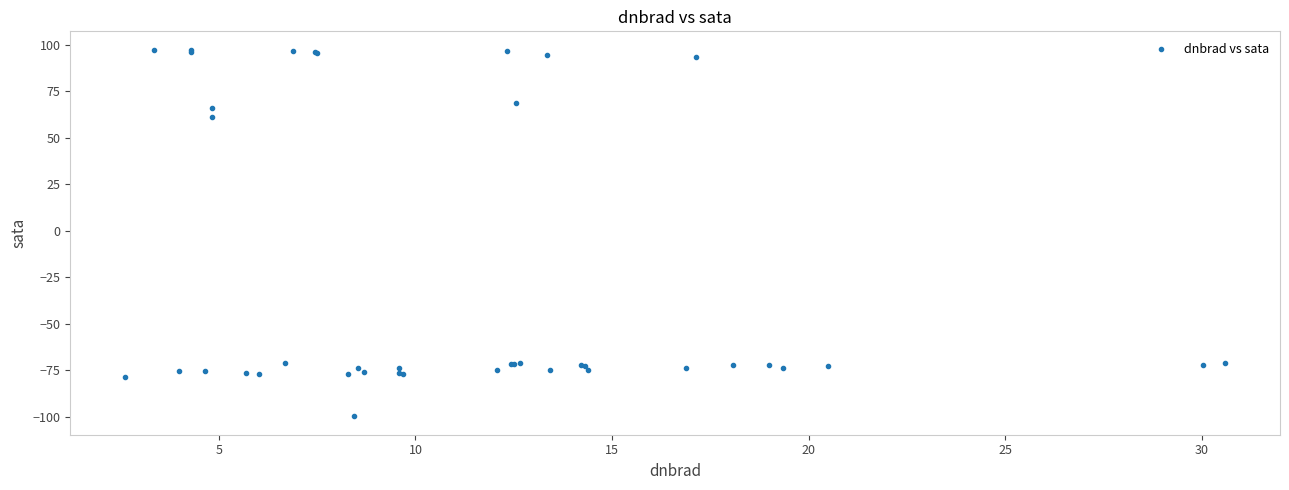

What Y value in the scatter plot is closest to -1?

61.5